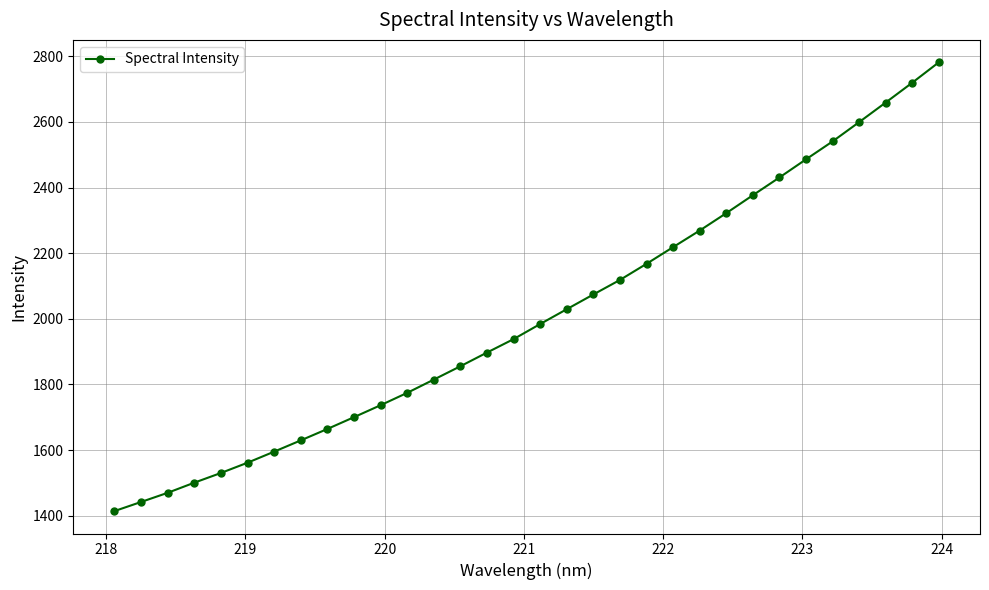

True or false: there are more than 0 points higher than both neighbors.

False